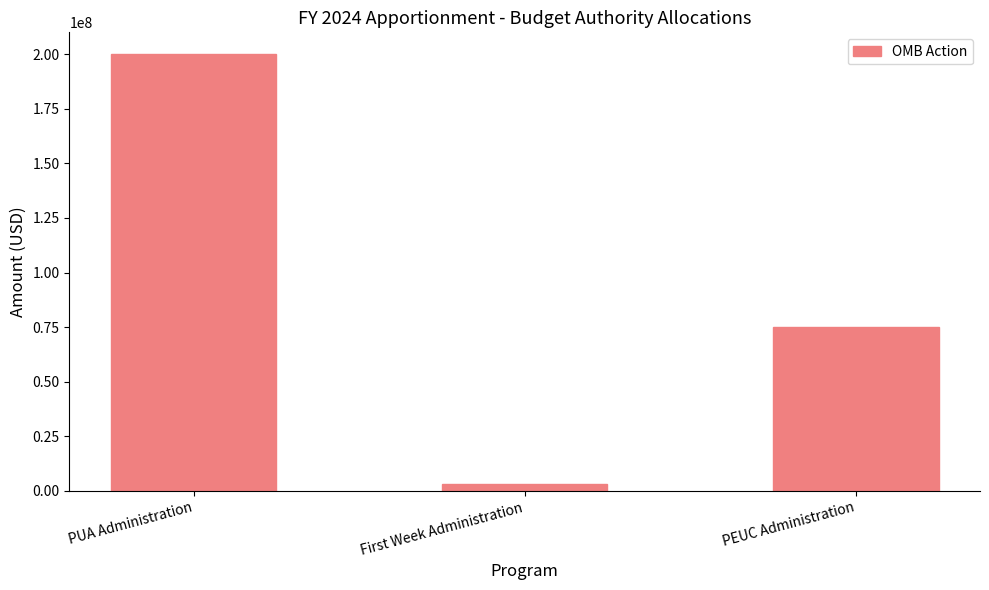

What is the label of the 2nd bar from the right?

First Week Administration